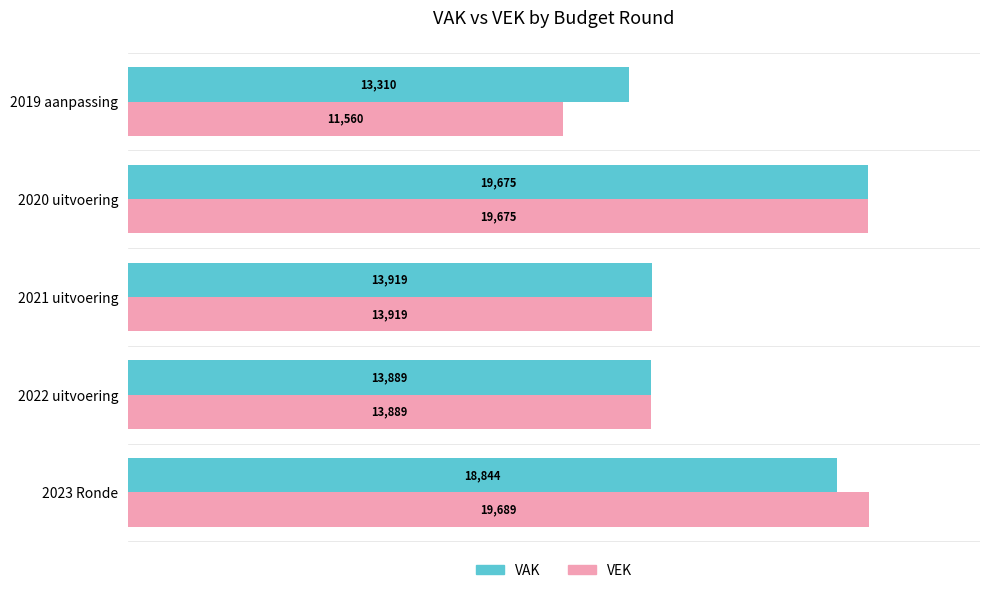

What is the highest value of the VEK series?

19689